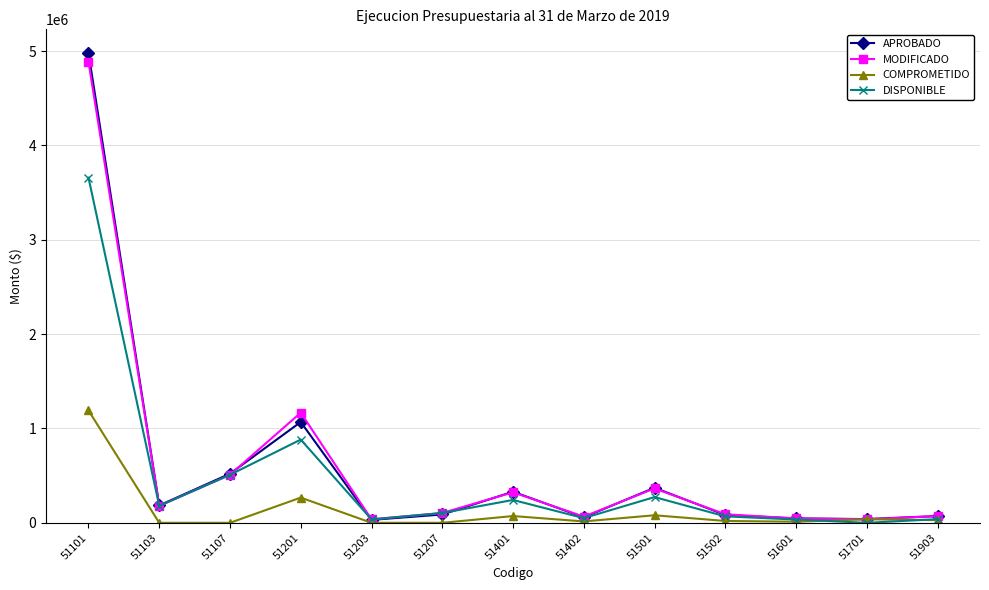

Does the chart display data point markers on the line(s)?

Yes